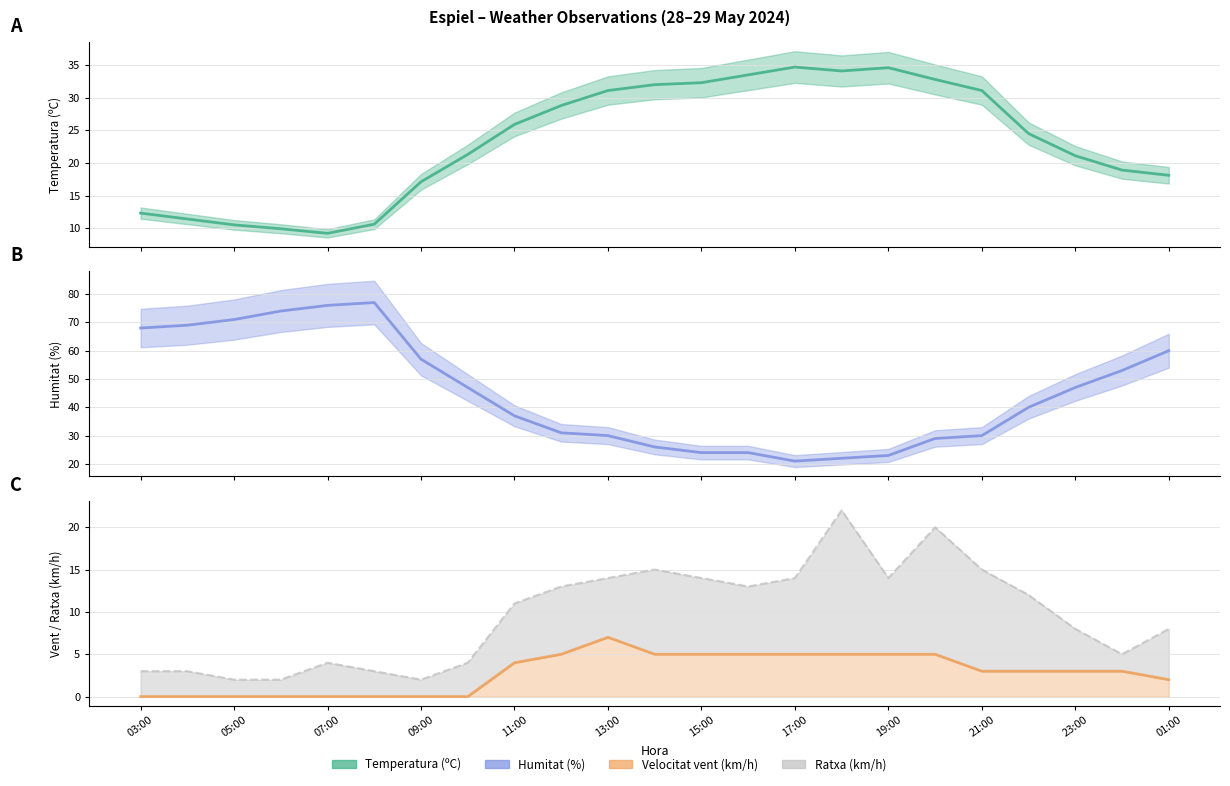

How many lines are shown in the chart?

4